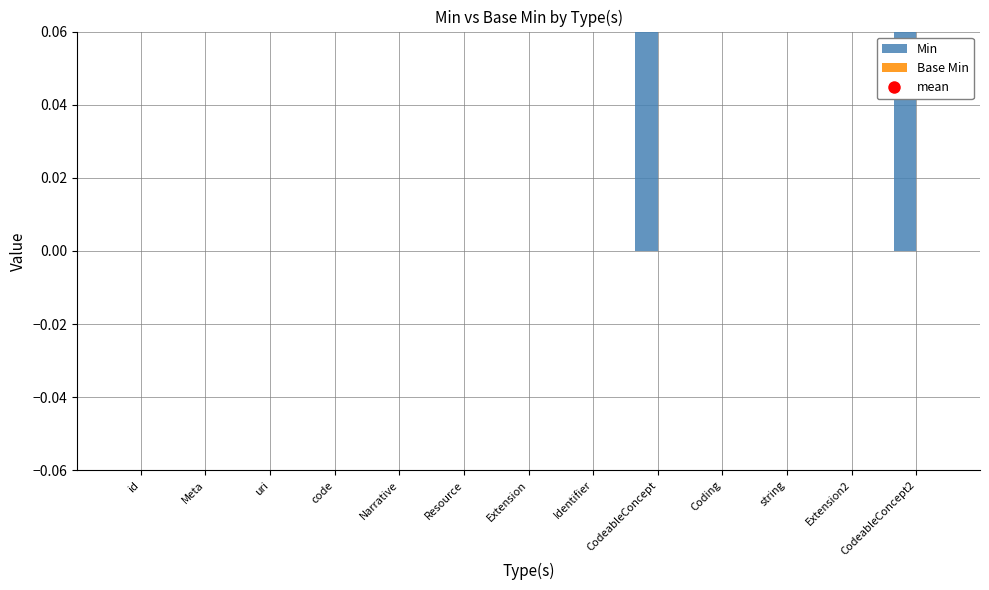

Count the number of categories in the chart.

13